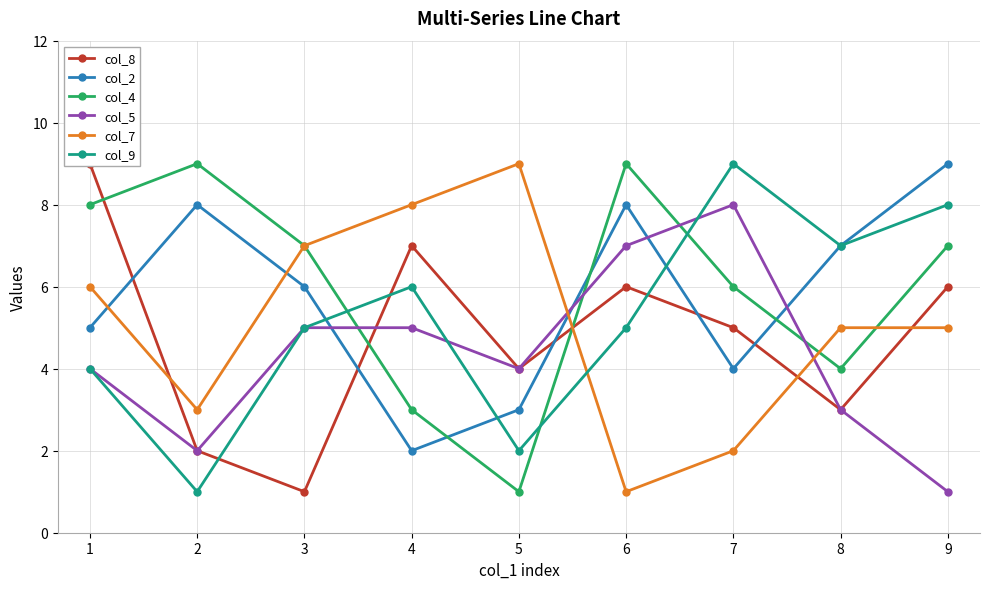

What are all the series names shown in the legend?

col_8, col_2, col_4, col_5, col_7, col_9